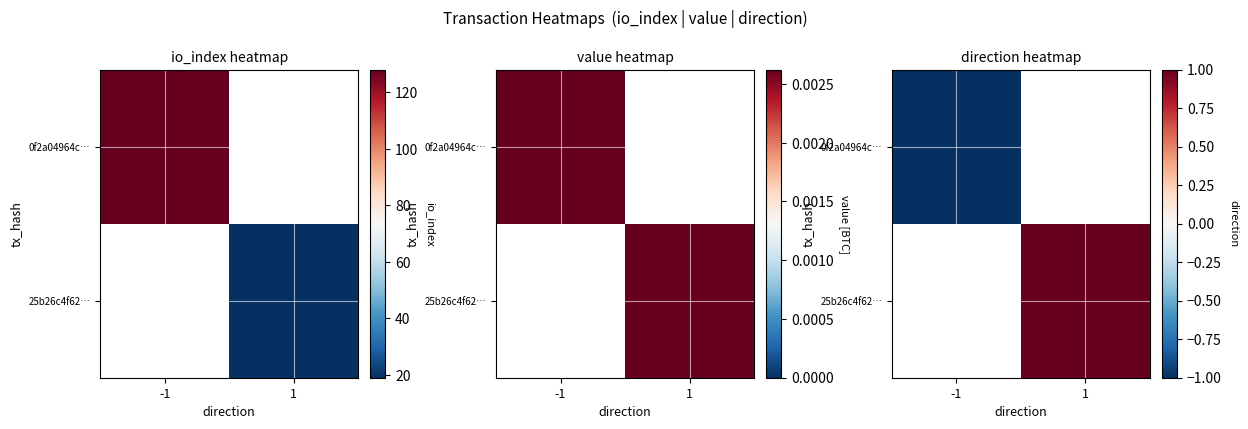

True or false: 25b26c4f62… has a value of 0.3 at 1.

False